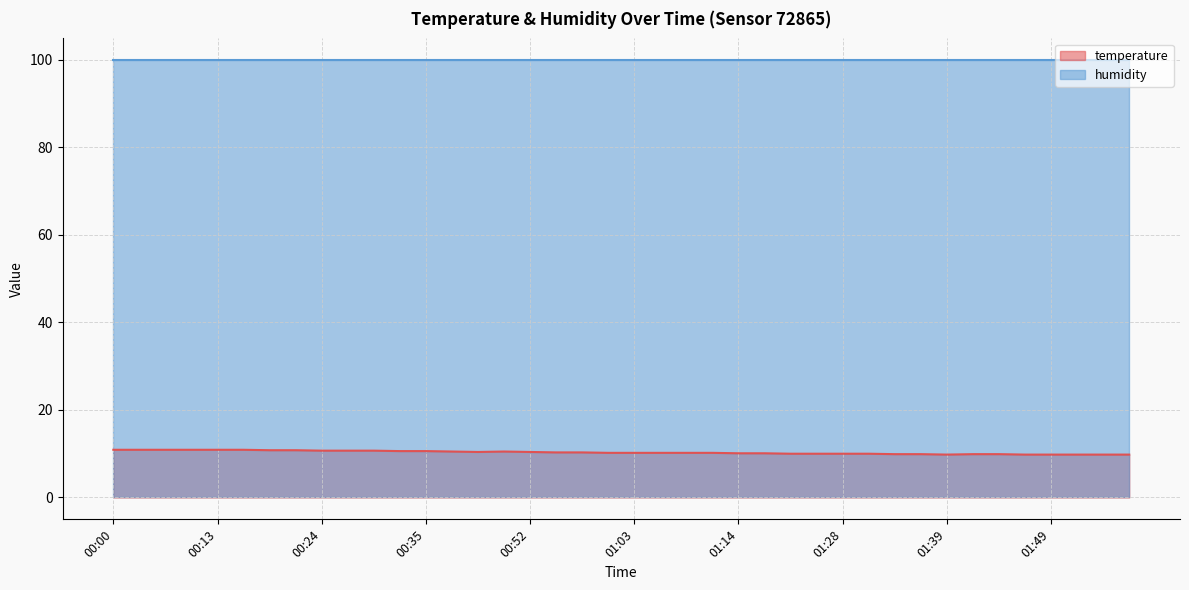

Which label corresponds to the largest value in the chart?

00:00